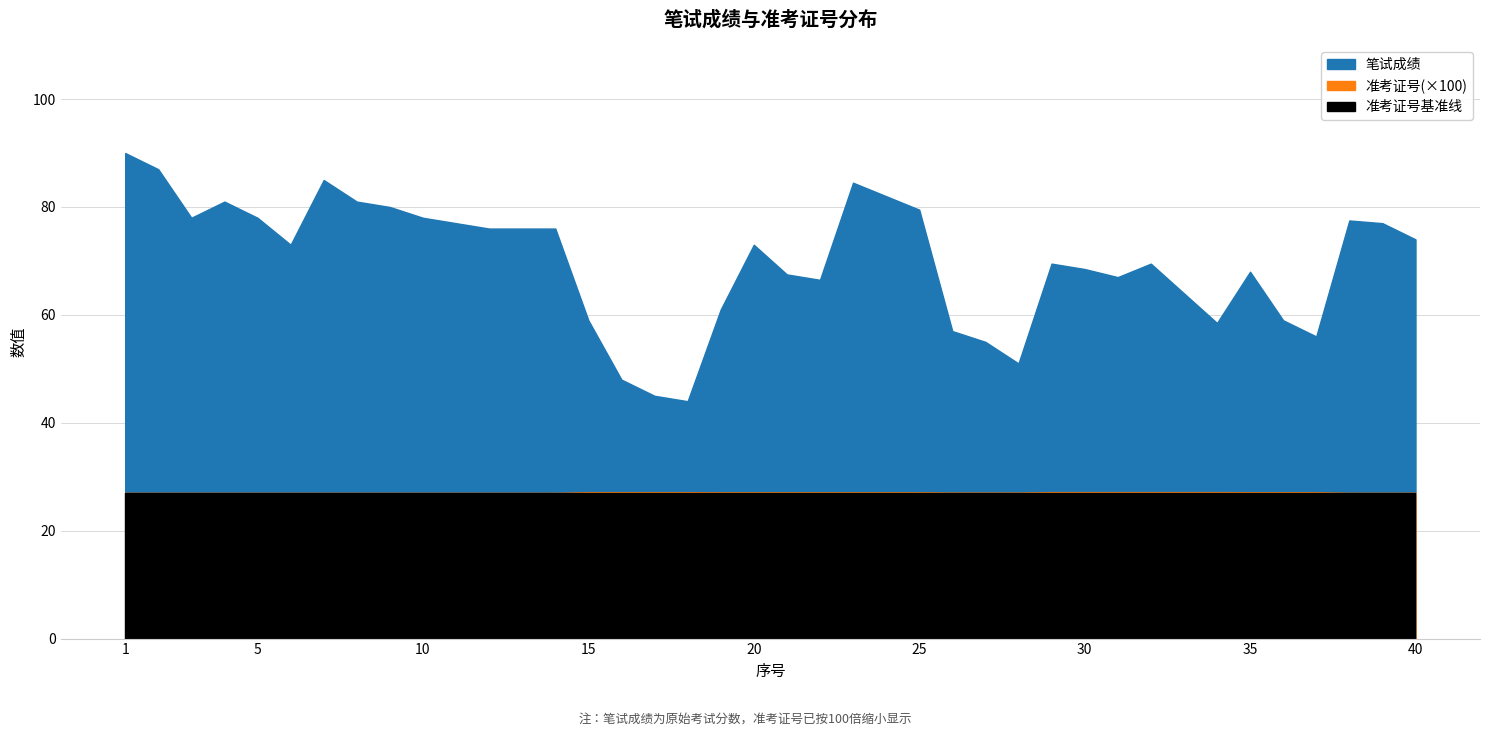

True or false: 笔试成绩 and 准考证号_scaled intersect in this chart.

False